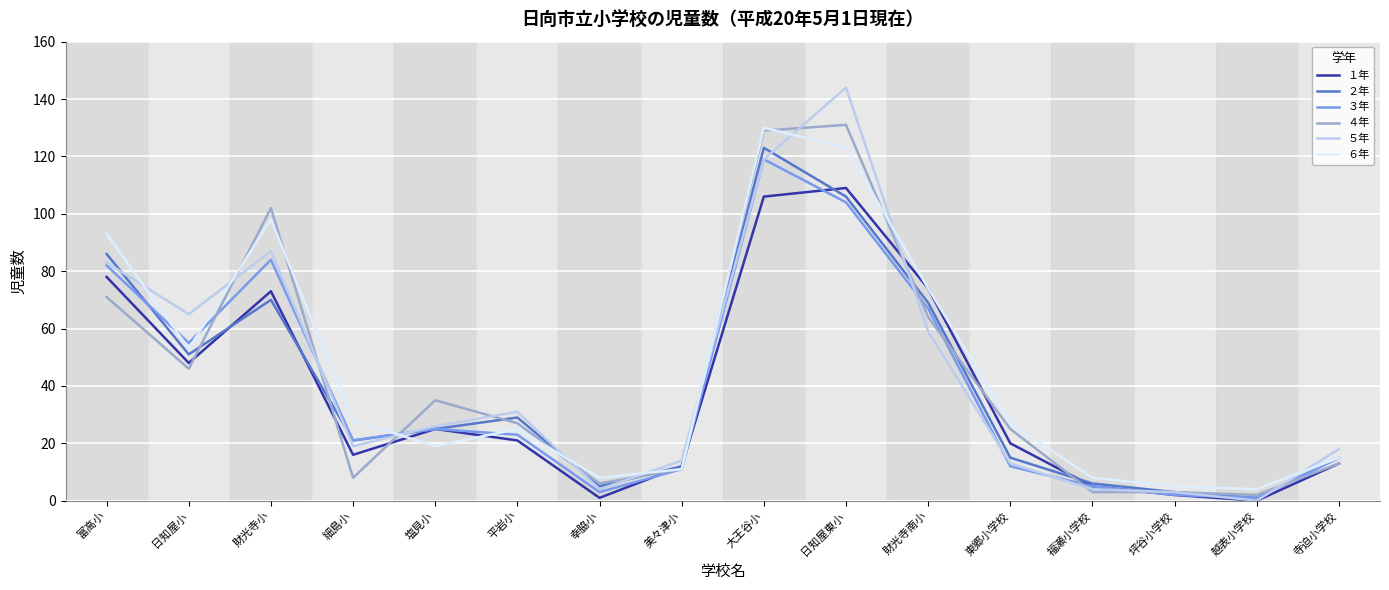

What is the sum of the ３年 values at 越表小学校 and 財光寺南小?

68